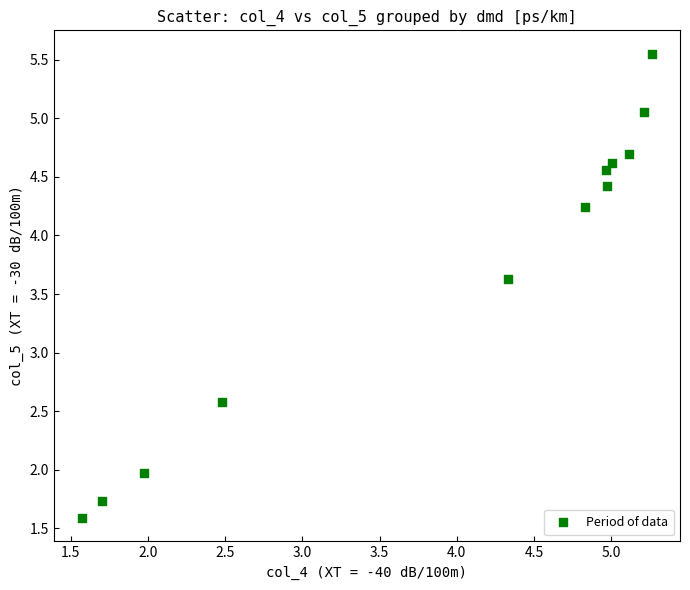

What is the range of X values (max minus min)?

3.7